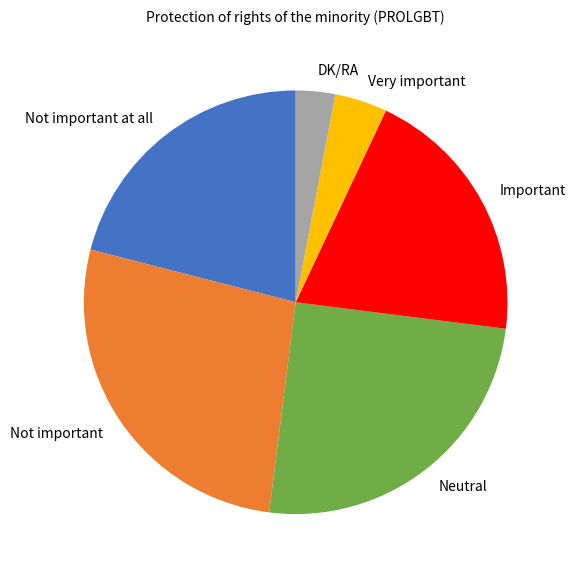

Combined, do Neutral and Not important at all account for over 50%?

No